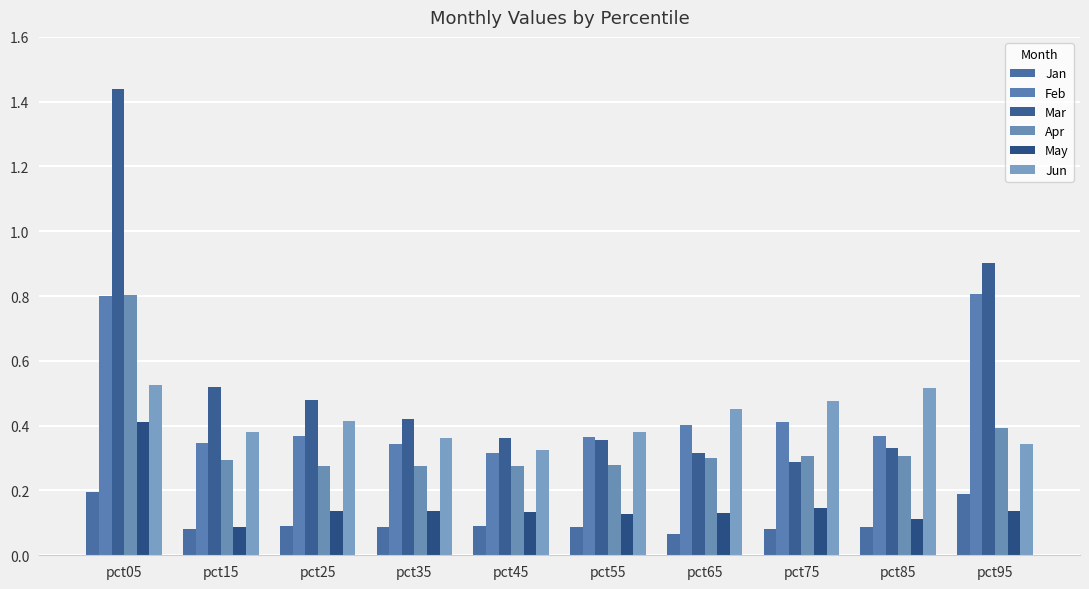

Reading left to right, what are all the values shown in this chart?

Jan: pct05=0.2	pct15=0.1	pct25=0.1	pct35=0.1	pct45=0.1	pct55=0.1	pct65=0.1	pct75=0.1	pct85=0.1	pct95=0.2
Feb: pct05=0.8	pct15=0.3	pct25=0.4	pct35=0.3	pct45=0.3	pct55=0.4	pct65=0.4	pct75=0.4	pct85=0.4	pct95=0.8
Mar: pct05=1.4	pct15=0.5	pct25=0.5	pct35=0.4	pct45=0.4	pct55=0.4	pct65=0.3	pct75=0.3	pct85=0.3	pct95=0.9
Apr: pct05=0.8	pct15=0.3	pct25=0.3	pct35=0.3	pct45=0.3	pct55=0.3	pct65=0.3	pct75=0.3	pct85=0.3	pct95=0.4
May: pct05=0.4	pct15=0.1	pct25=0.1	pct35=0.1	pct45=0.1	pct55=0.1	pct65=0.1	pct75=0.1	pct85=0.1	pct95=0.1
Jun: pct05=0.5	pct15=0.4	pct25=0.4	pct35=0.4	pct45=0.3	pct55=0.4	pct65=0.5	pct75=0.5	pct85=0.5	pct95=0.3